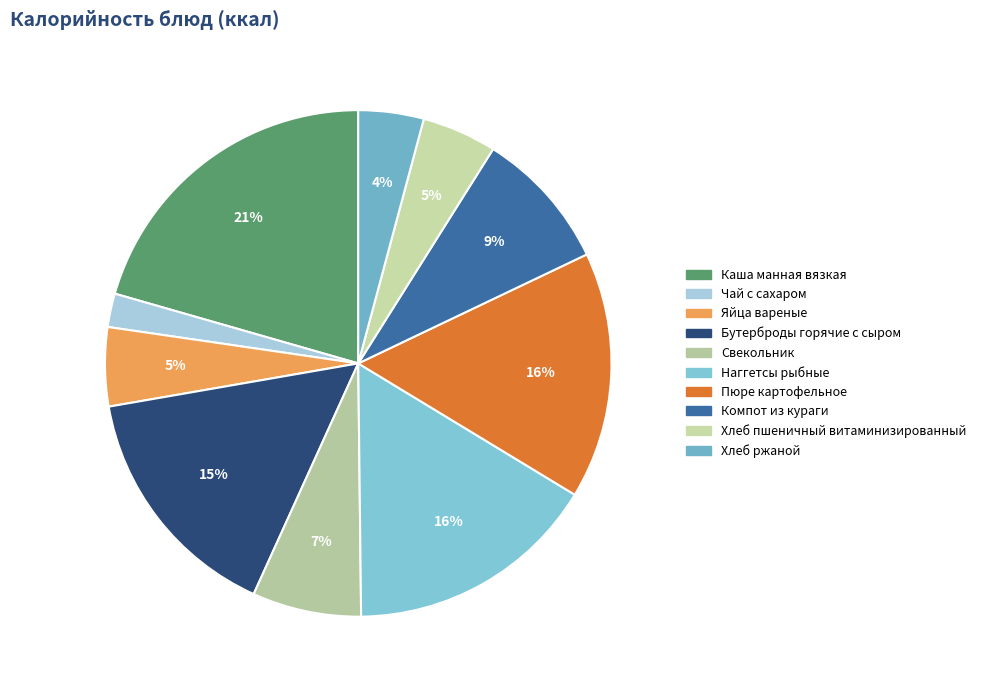

Between Чай с сахаром and Наггетсы рыбные, which is larger?

Наггетсы рыбные